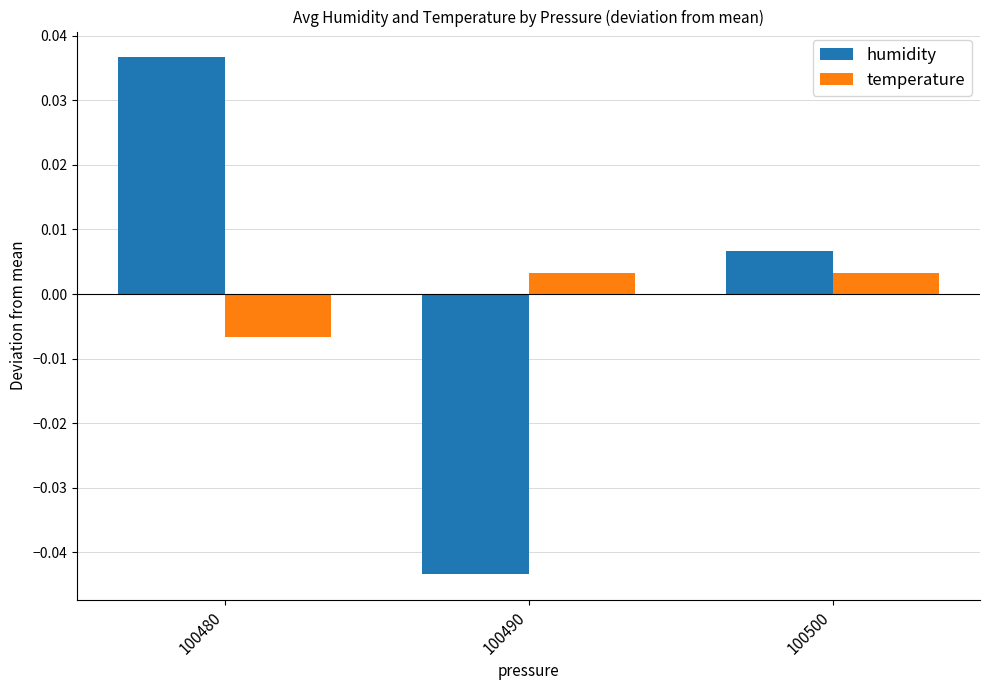

How many values in the humidity series are below 0?

1